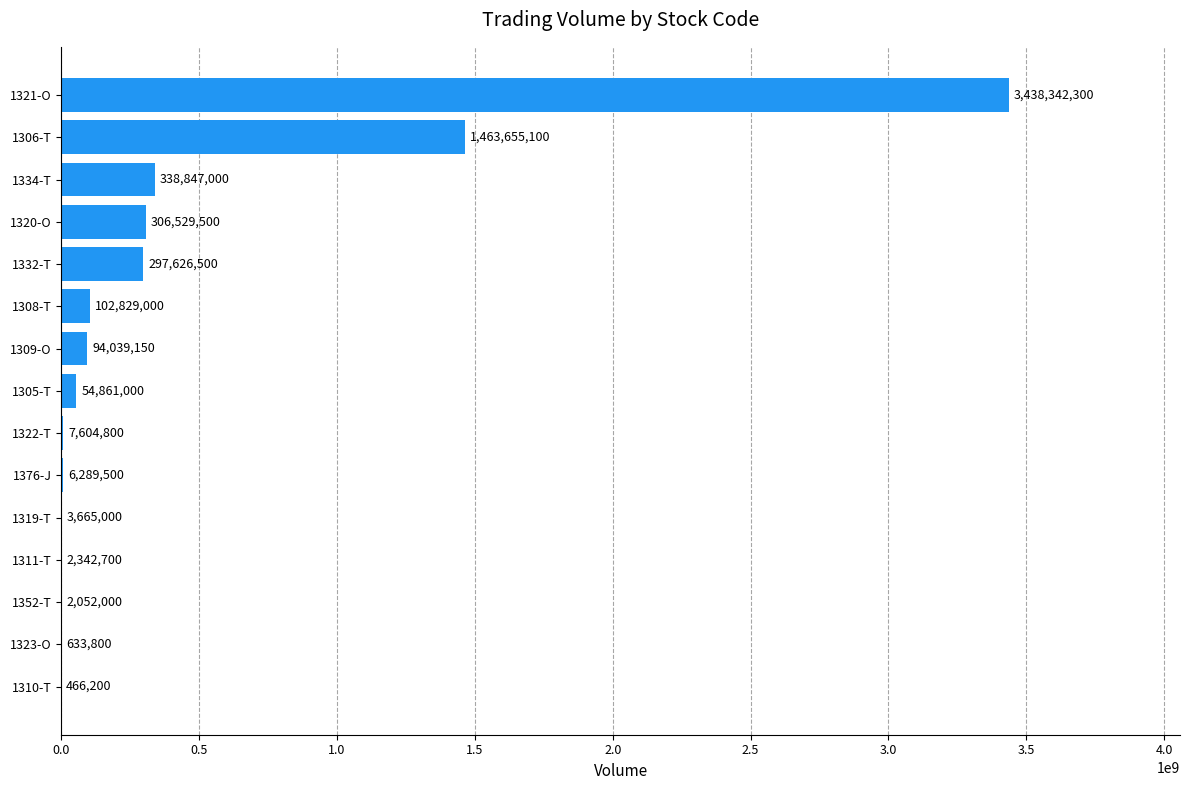

At which label is the value closest to 1719404250?

1306-T